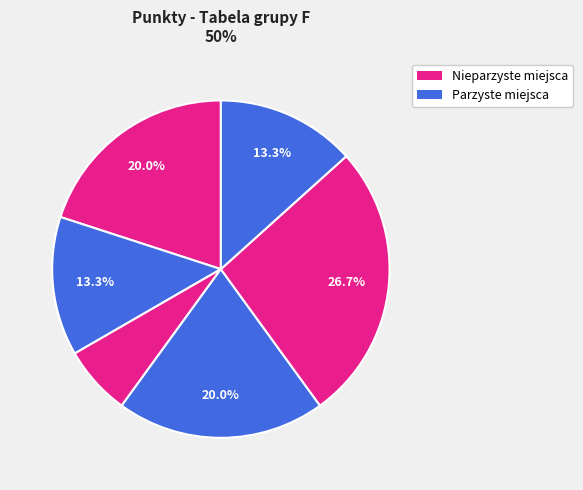

How many slices are in this pie chart?

6